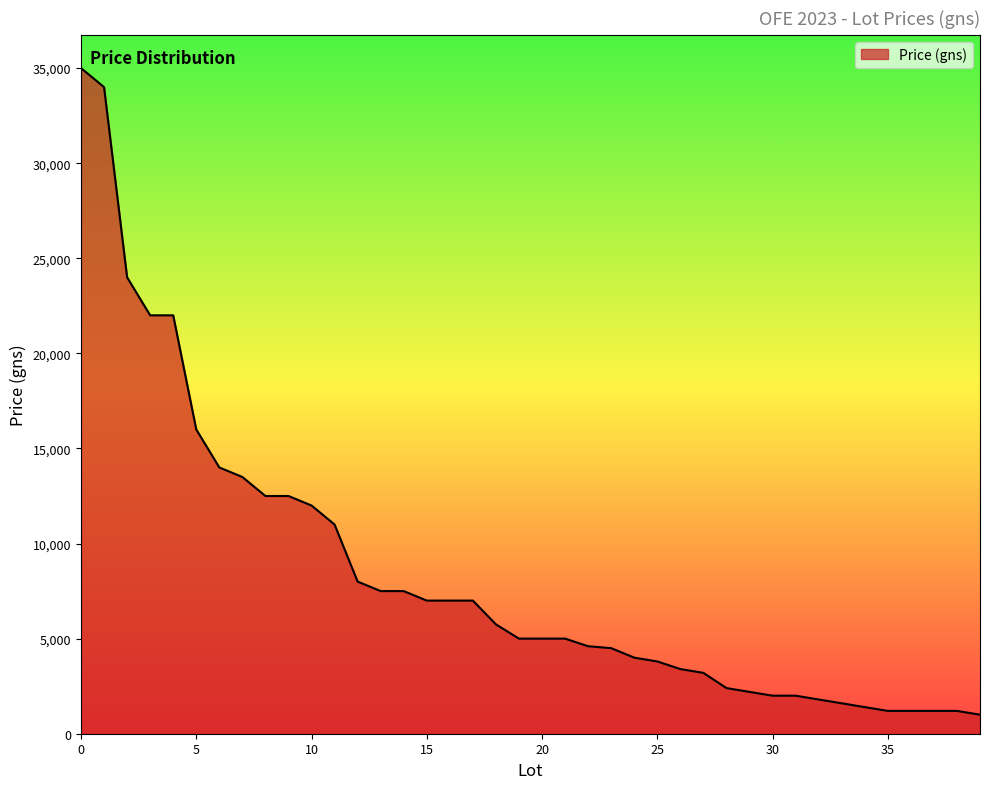

What is the minimum value shown in the chart?

1000